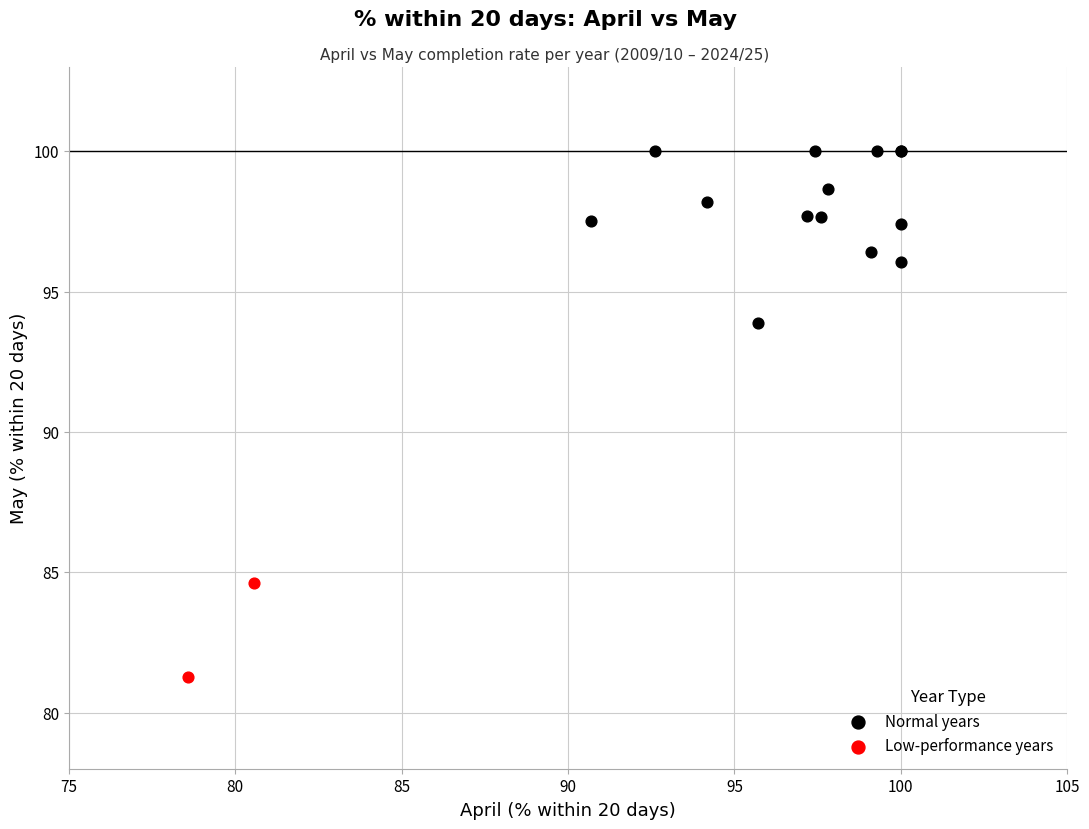

Which series has the widest spread of Y values?

Normal years